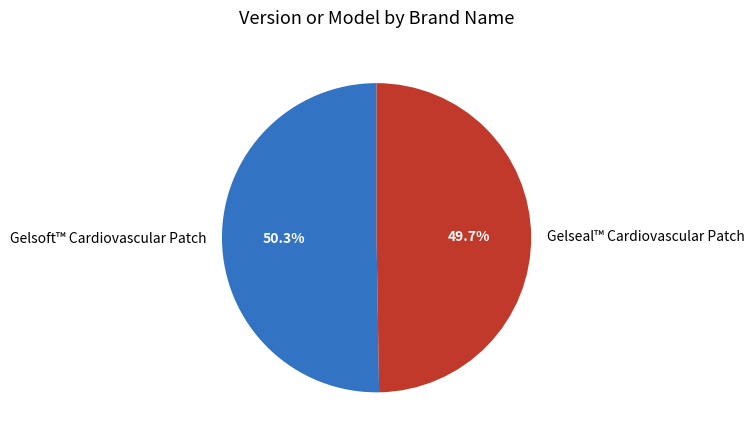

Approximately how many times larger is the value at Gelsoft™ Cardiovascular Patch compared to Gelseal™ Cardiovascular Patch?

1.0